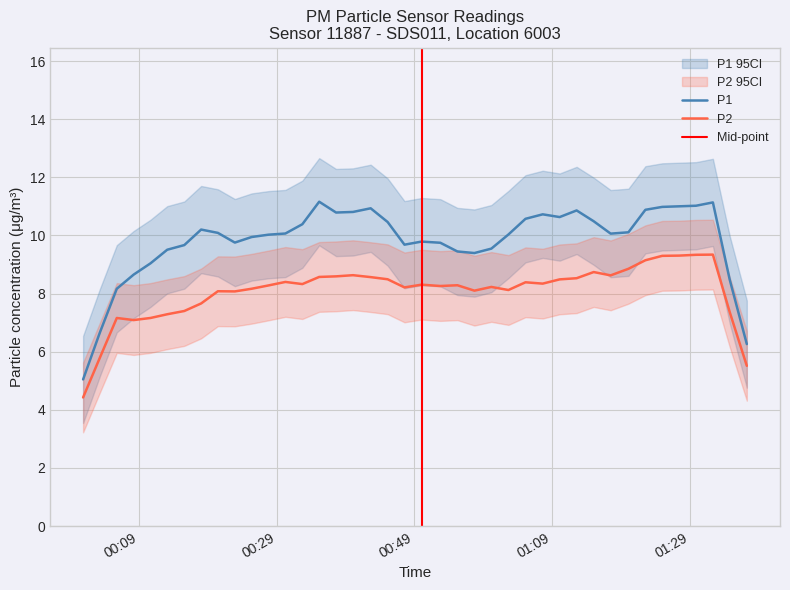

True or false: P1 and P2 intersect in this chart.

False